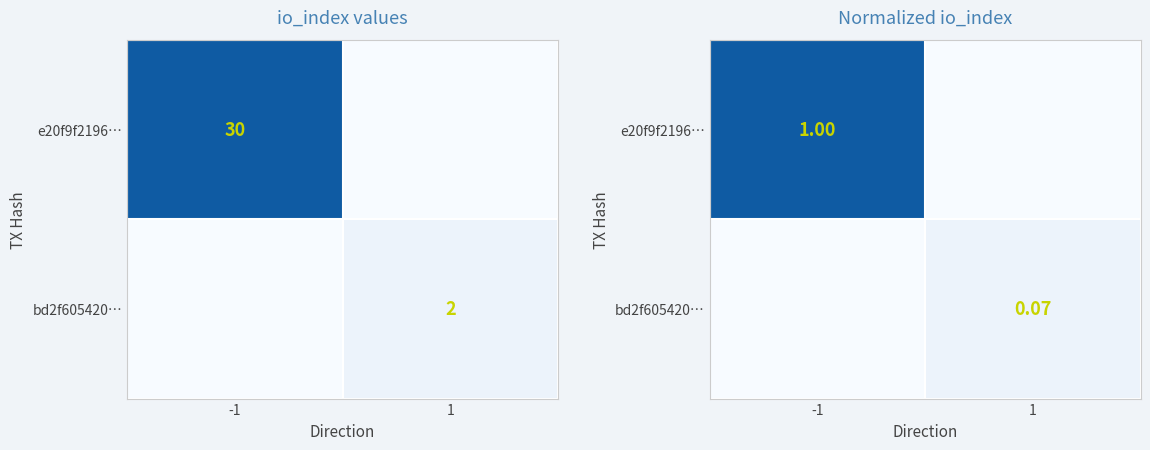

Which series has the widest spread of values?

e20f9f2196…